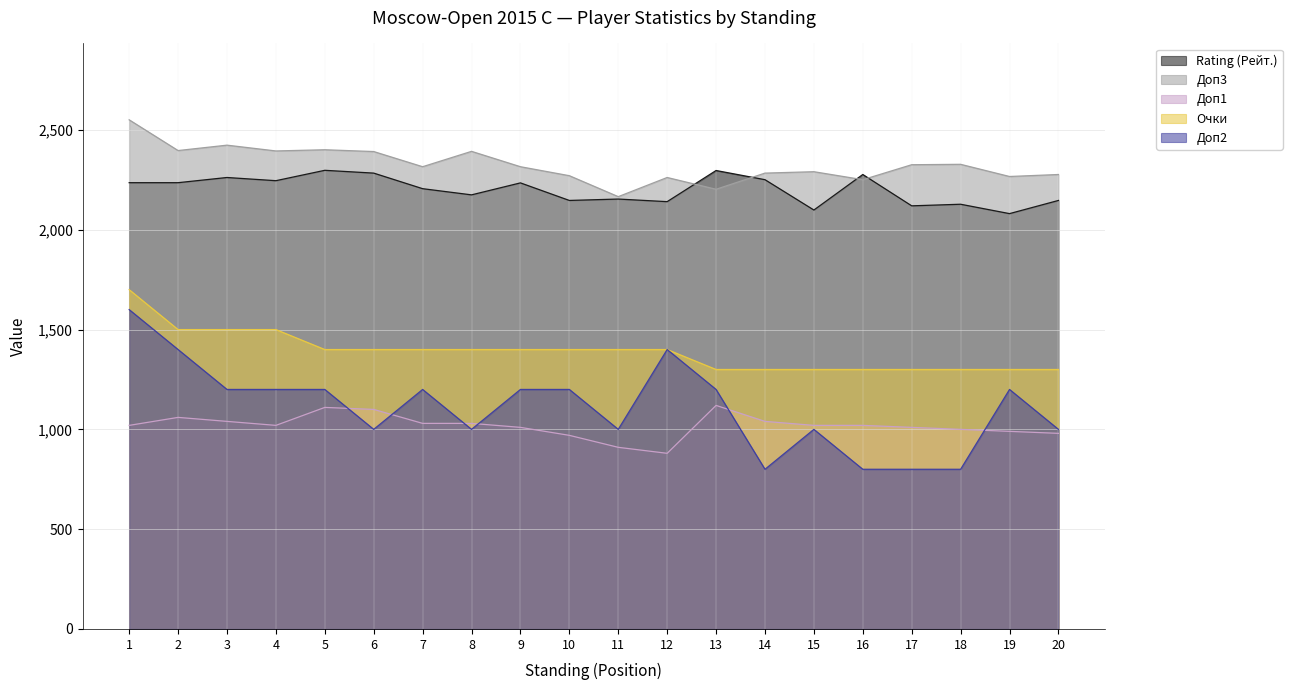

Which has a higher value, 1 or 17?

1